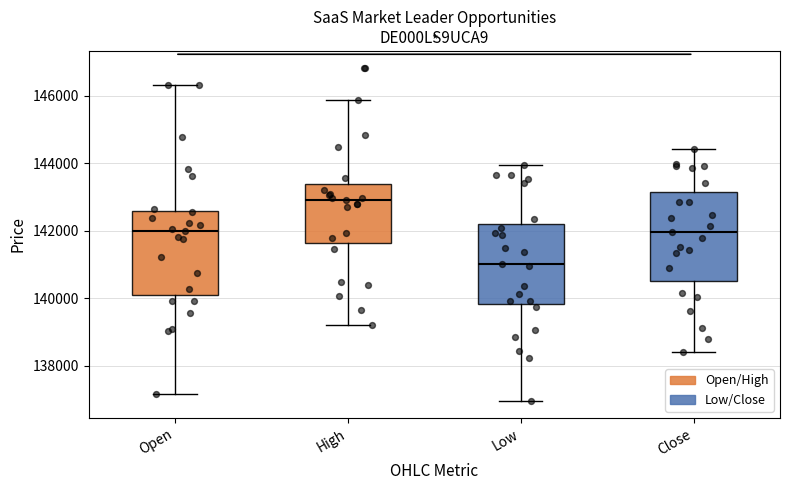

Reading left to right, transcribe this box plot: for each box, give where its median line is, the range the box spans, and where its two whiskers end, as read against the y-axis. The values are not printed on the chart, so give them approximately, as read against the axis.

Open: median 142000, box 140200 to 142600, whiskers 137200 to 146400
High: median 143000, box 141600 to 143400, whiskers 139200 to 145800
Low: median 141000, box 139800 to 142200, whiskers 137000 to 144000
Close: median 142000, box 140600 to 143200, whiskers 138400 to 144400